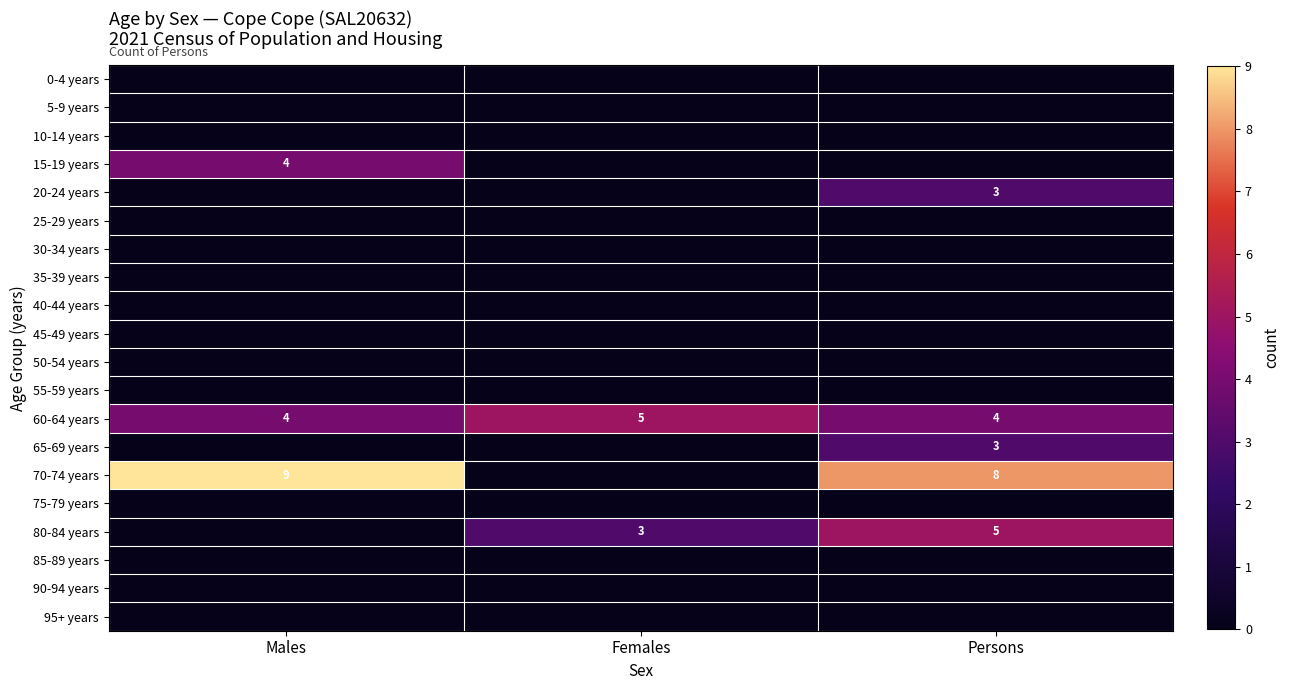

What is the maximum value for 60-64 years?

5